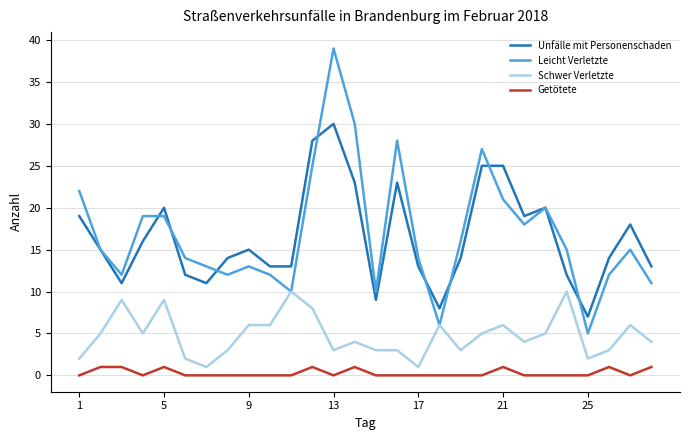

True or false: Schwer Verletzte and Getötete cross at least once.

False